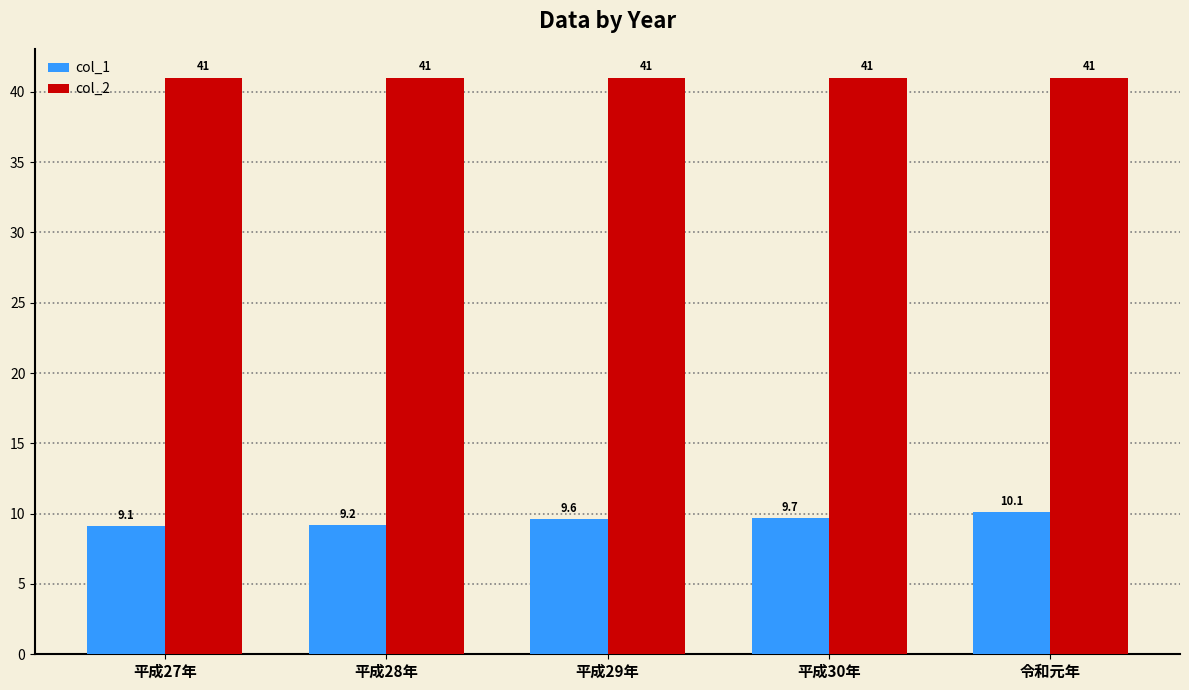

Does the chart contain stacked bars?

No